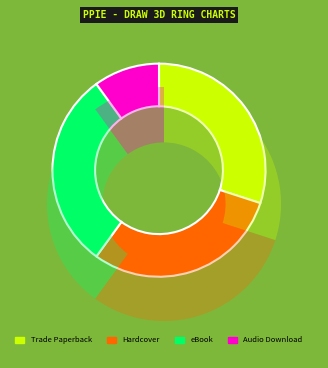

The Audio Download slice represents 25% of the pie. True or false?

False